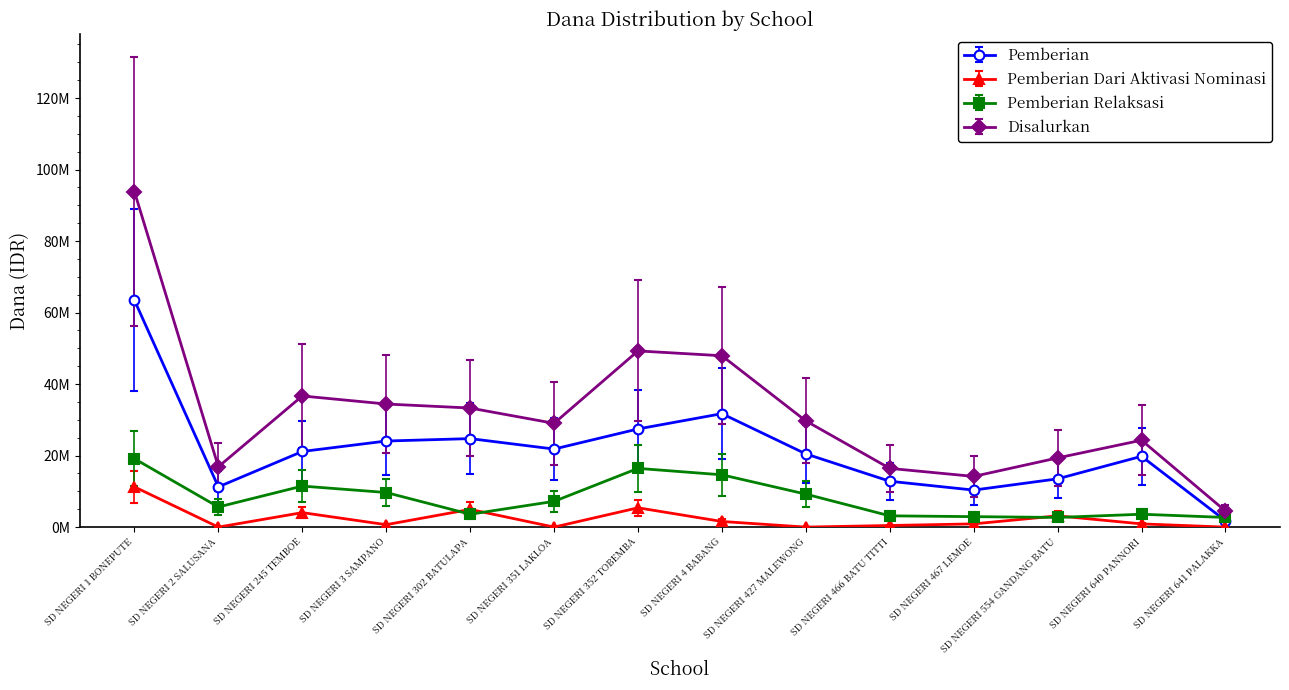

Is the value of Disalurkan at SD NEGERI 1 BONEPUTE greater than the value of Pemberian Dari Aktivasi Nominasi at SD NEGERI 640 PANNORI?

Yes